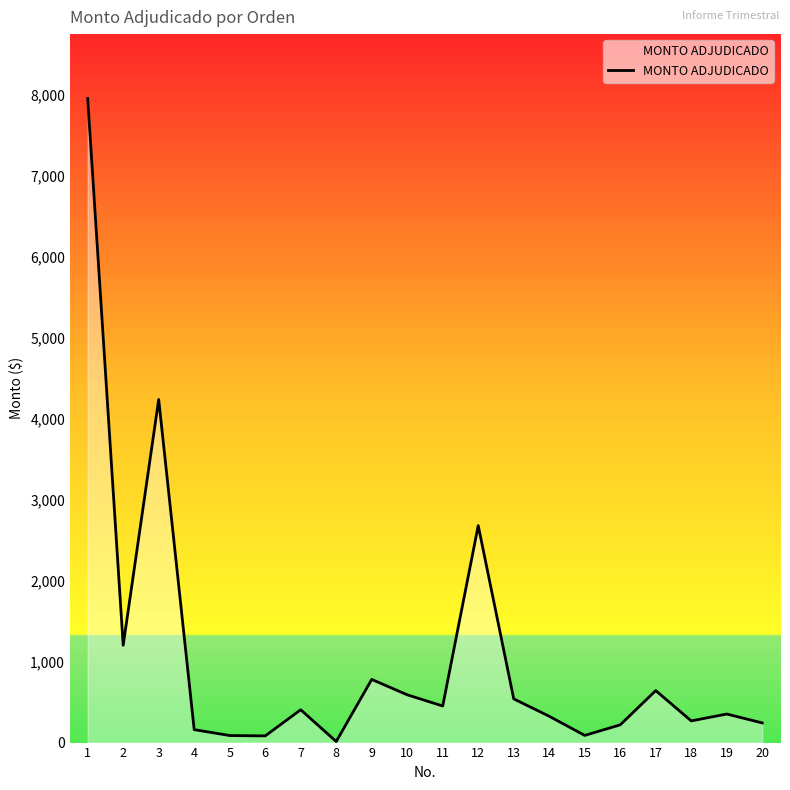

What is the change in value from 3 to 12?

-1557.5